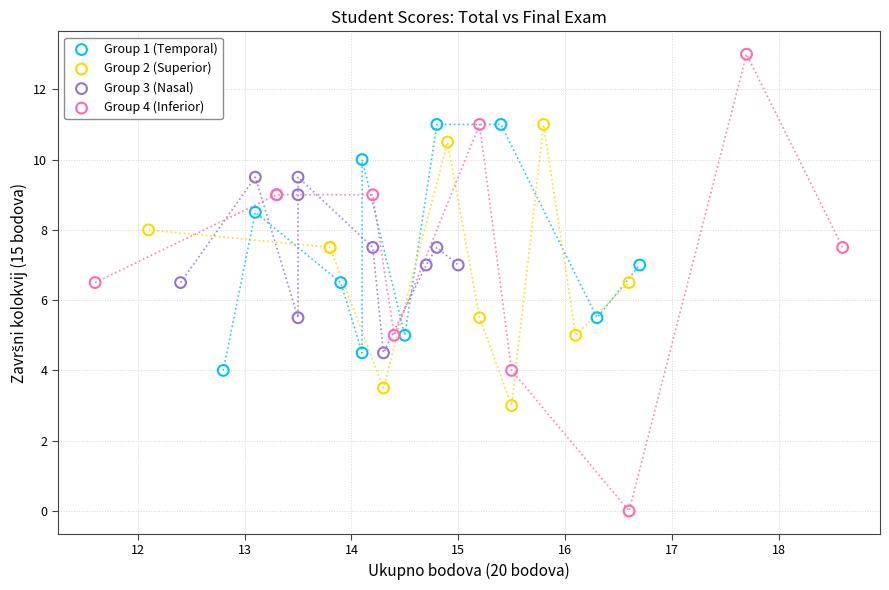

Which series has the widest spread of Y values?

Group 4 (Inferior)